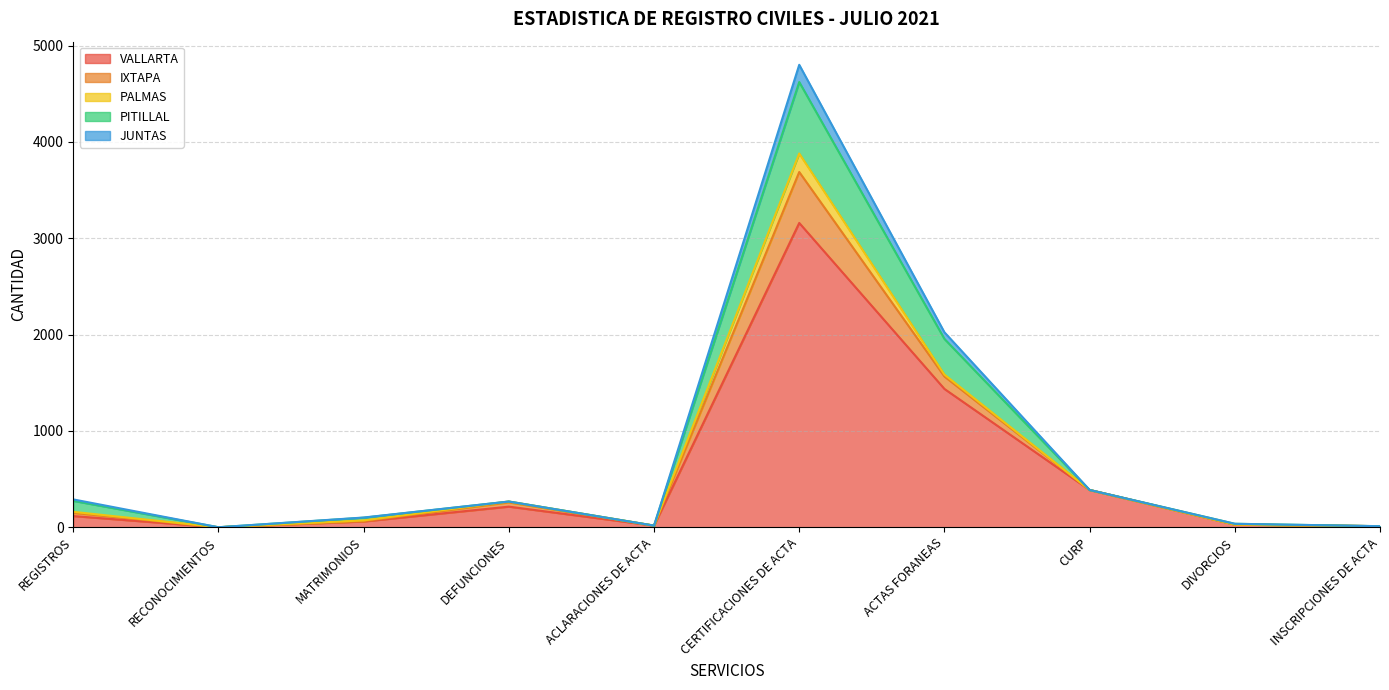

What are all the series names shown in the legend?

VALLARTA, IXTAPA, PALMAS, PITILLAL, JUNTAS